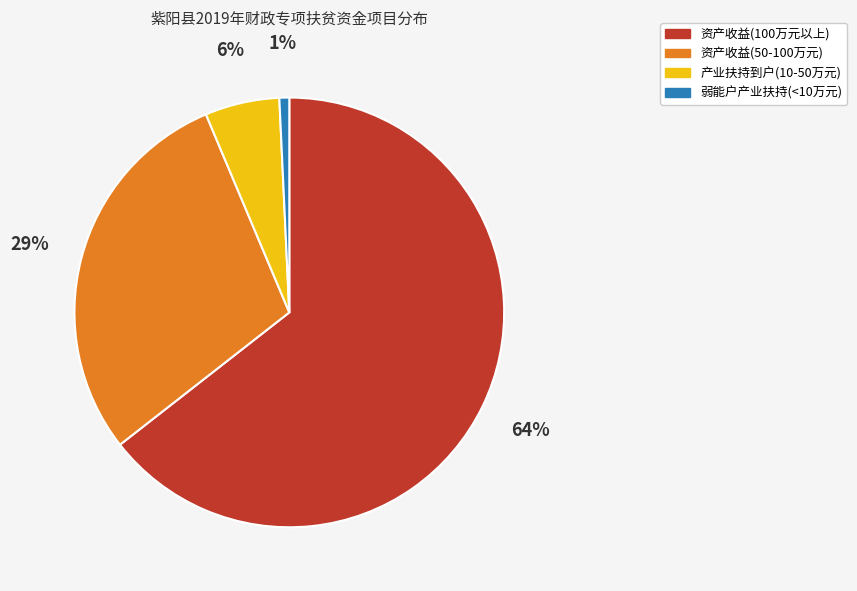

Does any single category account for the majority?

Yes